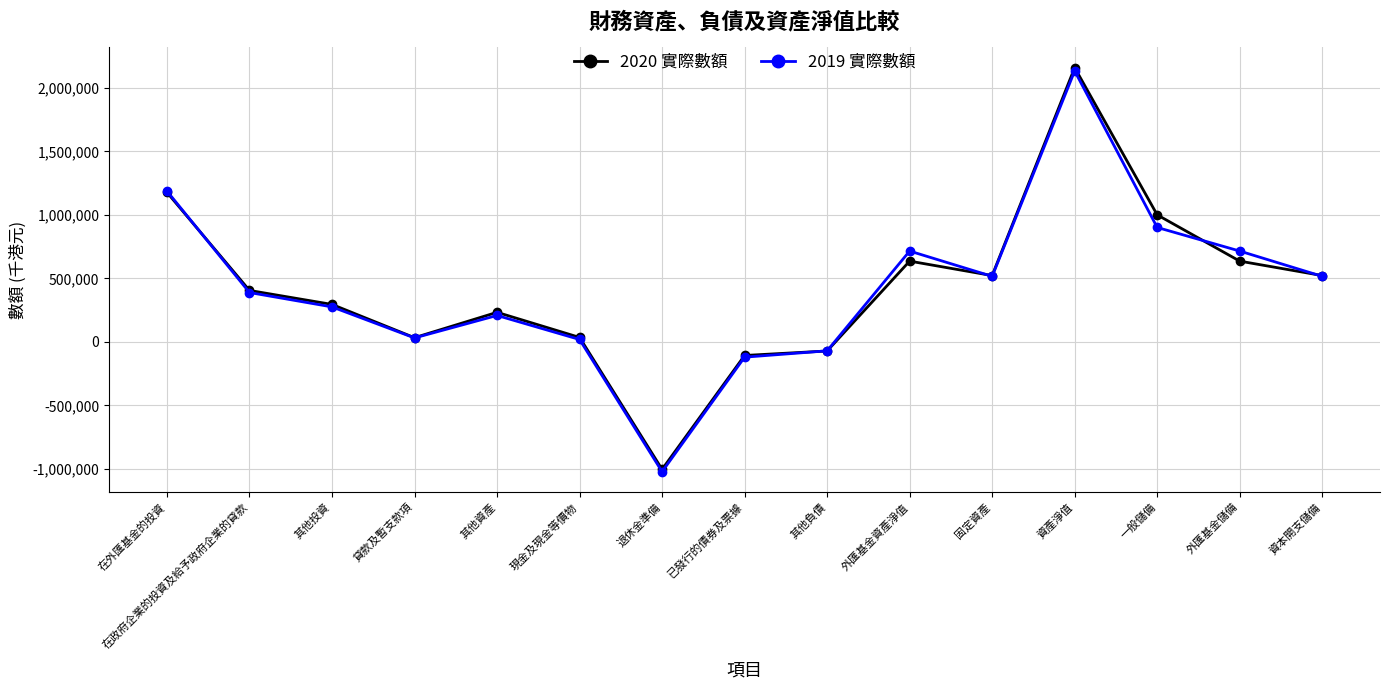

Is it true that 2020 實際數額 equals 212515 at 資本開支儲備?

False